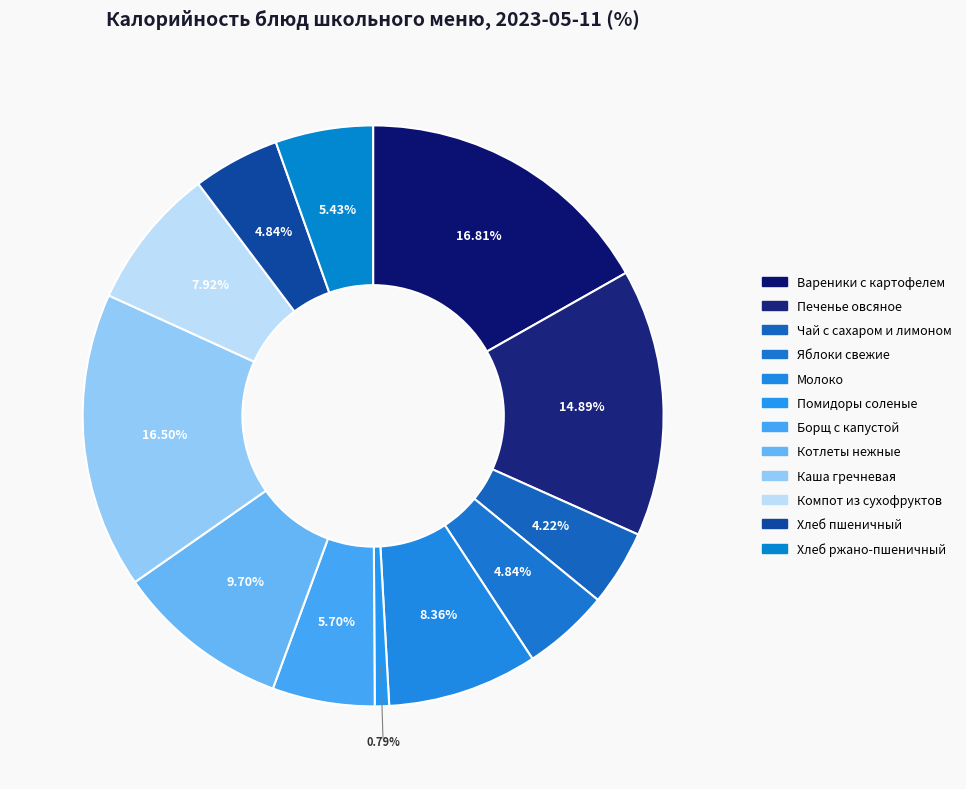

Count the number of slices in the pie.

12